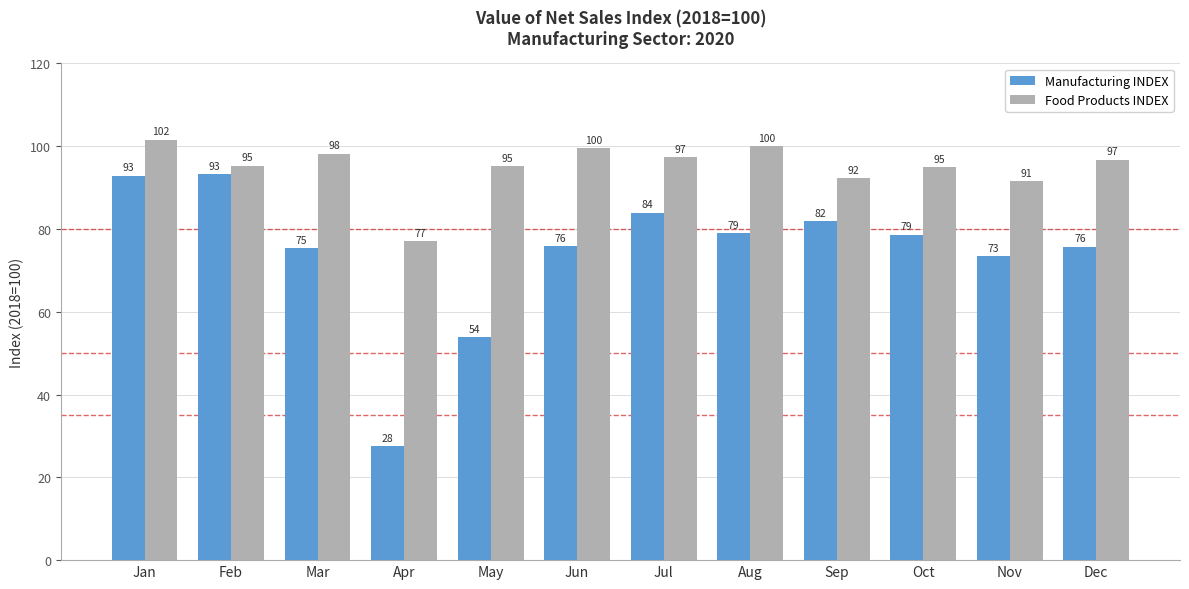

List the series in order of their overall mean, lowest first.

Manufacturing INDEX, Food Products INDEX